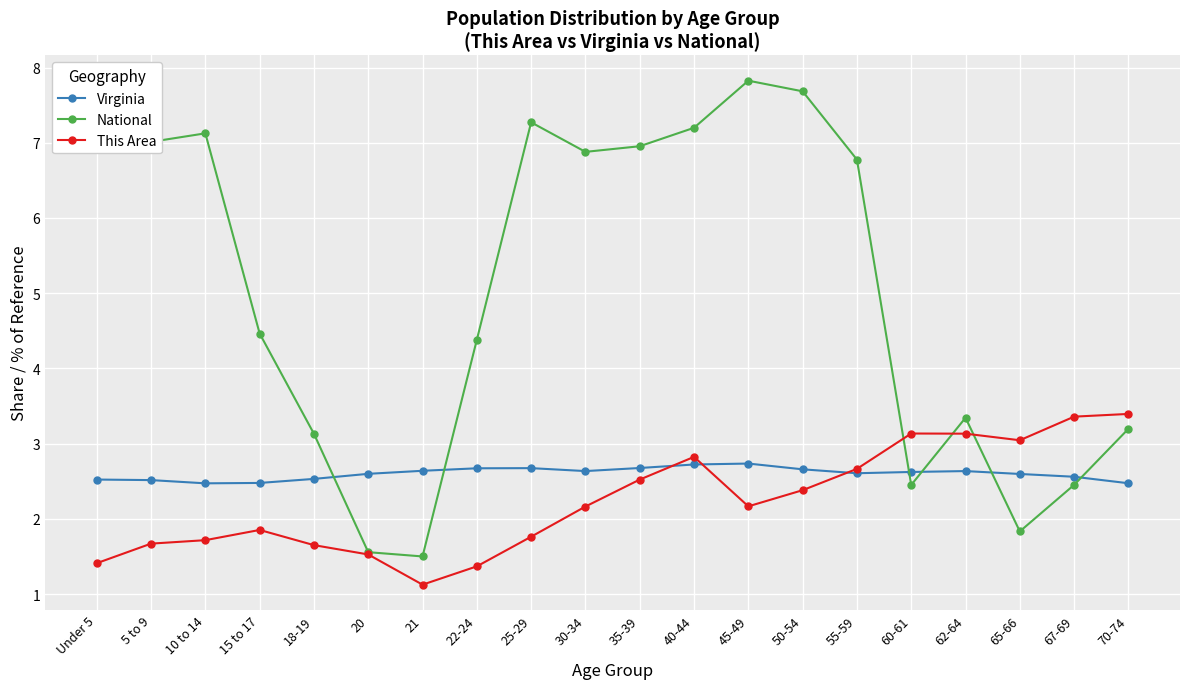

After their last crossing, which series has the higher values: National or Virginia?

National